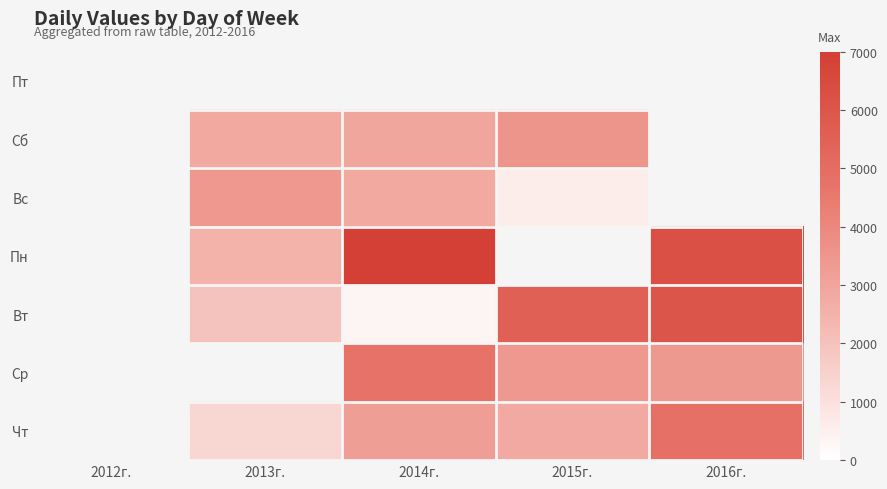

Is it true that Чт equals 2133.0 at 2016г.?

False